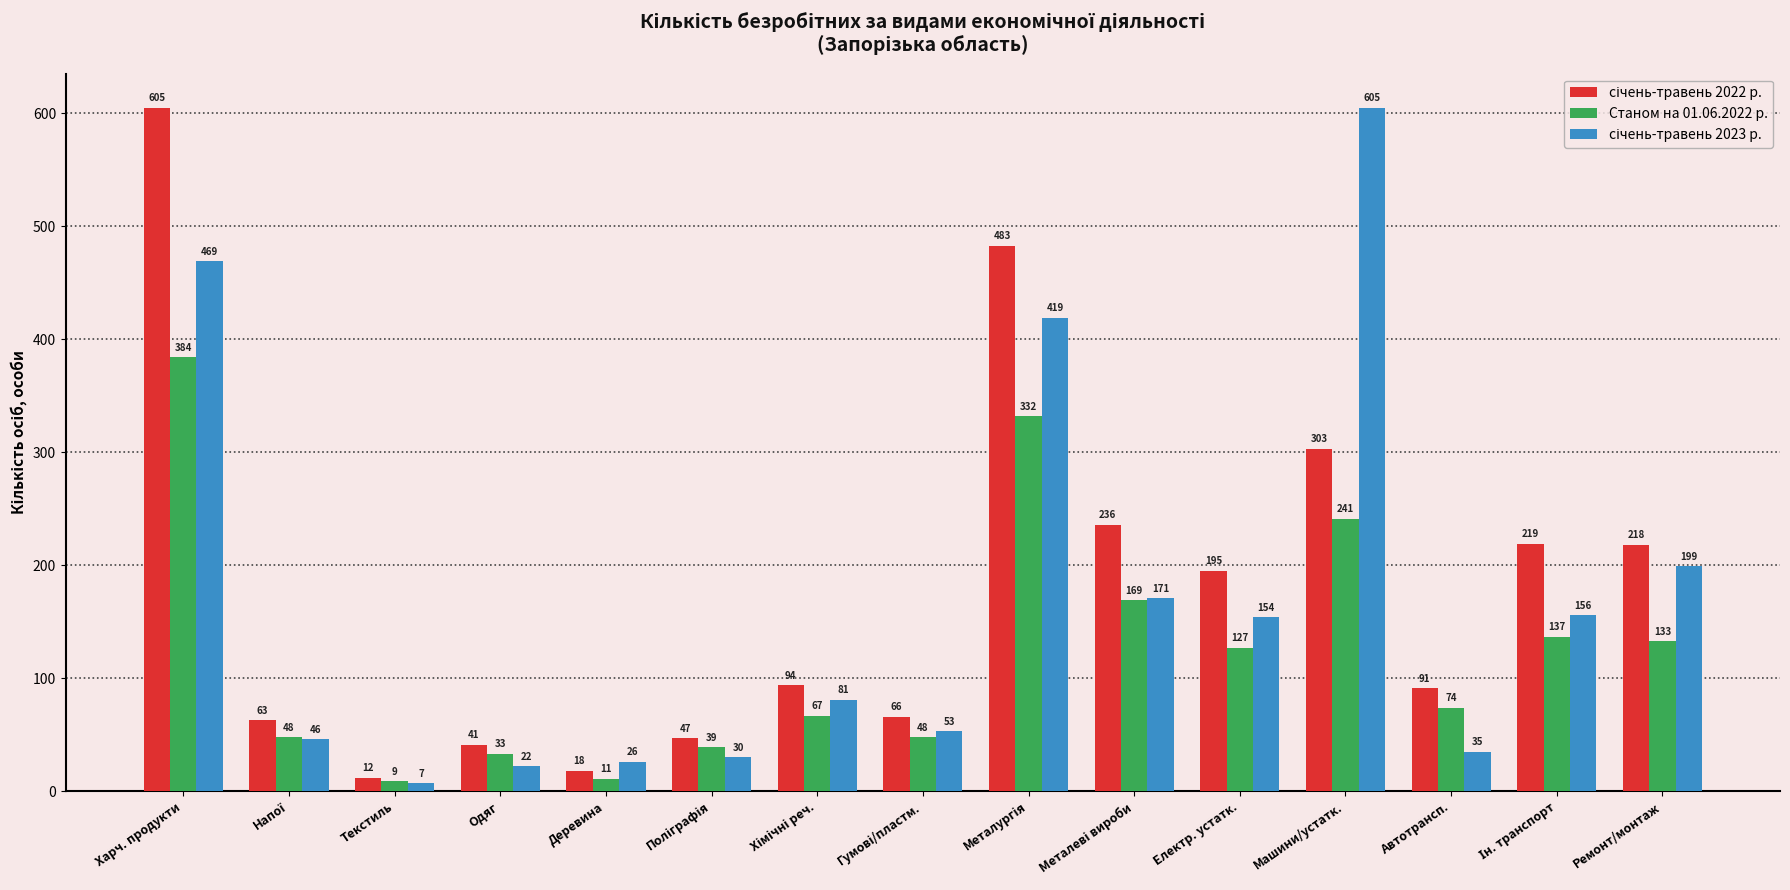

What is the sum of the Станом на 01.06.2022 р. values at Одяг and Ремонт/монтаж?

166